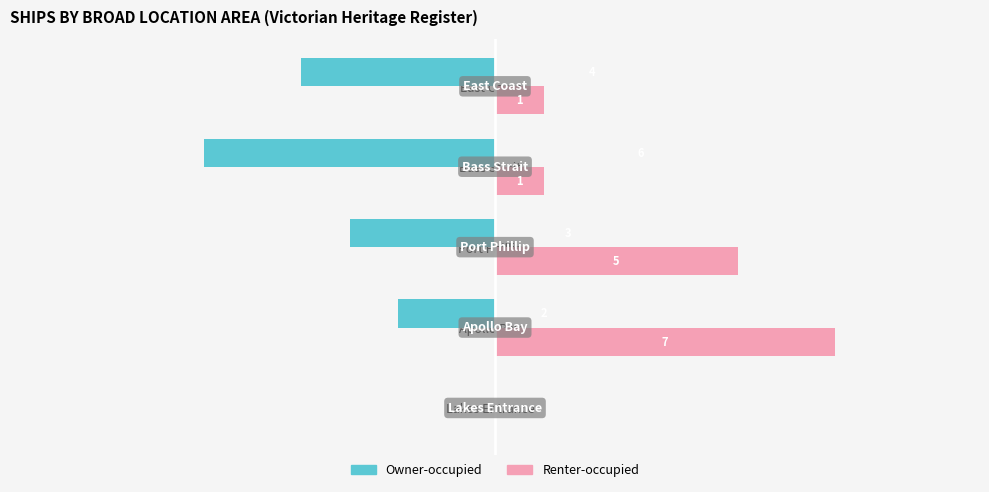

Is the value of Owner-occupied at Port Phillip greater than the value of Renter-occupied at Lakes Entrance?

No